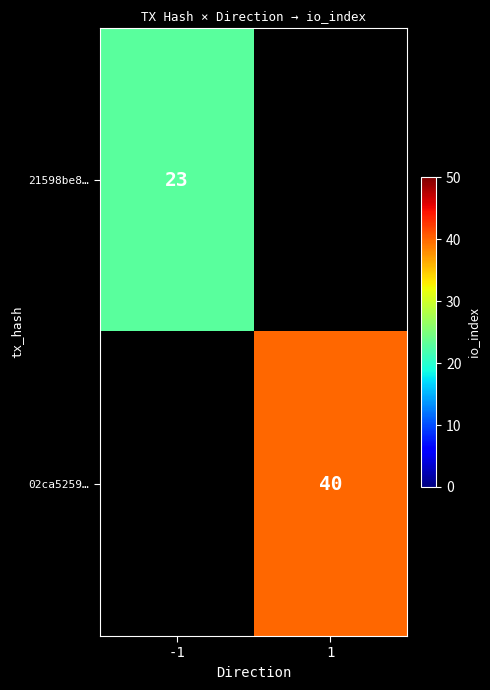

True or false: 21598be8… has a value of 41 at -1.

False